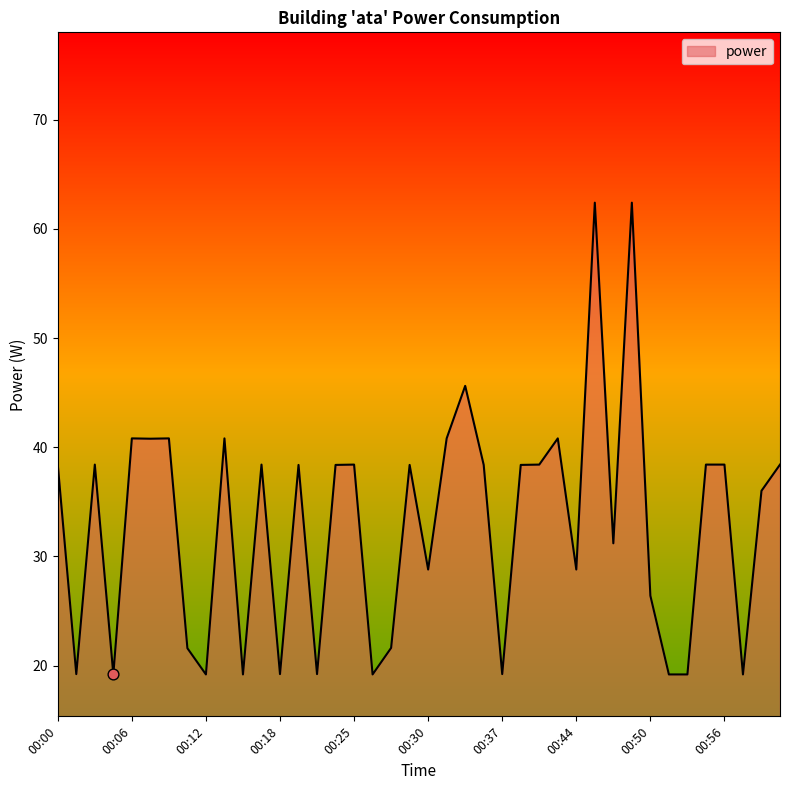

What is the maximum value shown in the chart?

62.4